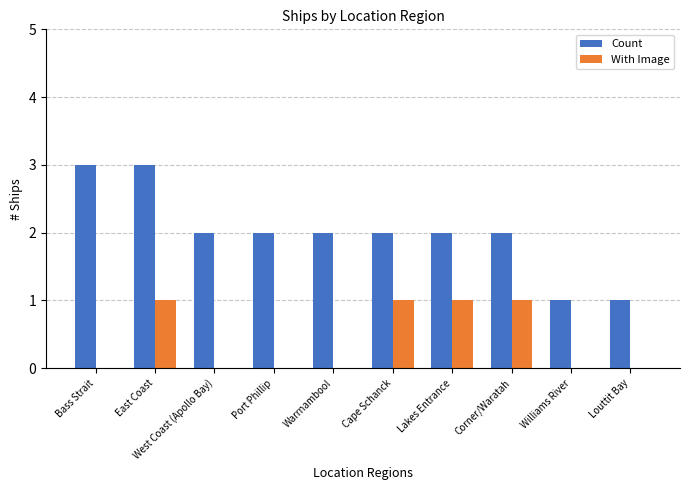

What is the sum of all Count values?

20